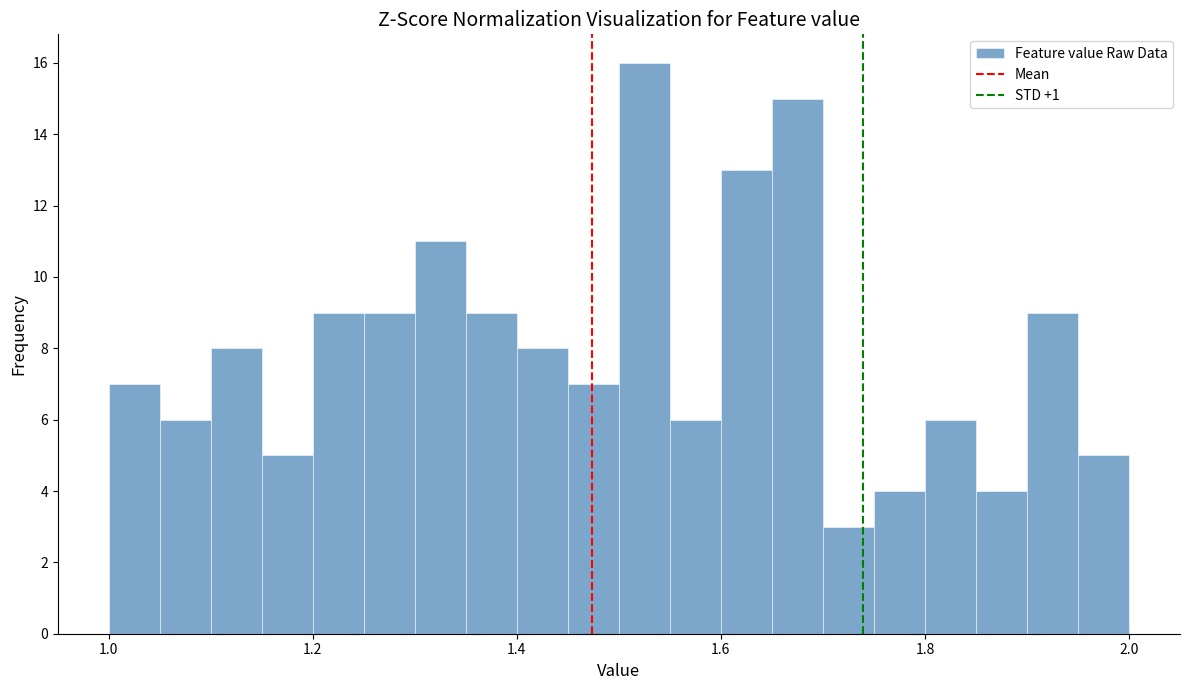

Around what value on the x-axis is the tallest bar? Give the approximate position of its centre, as read against the axis.

1.52